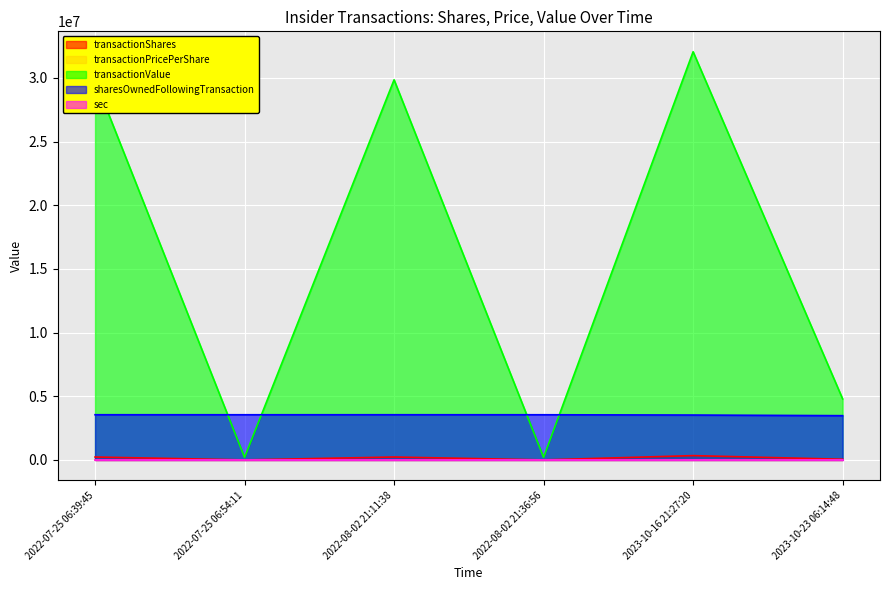

The sec series shows 34.4 at 2022-08-02 21:11:38. True or false?

False